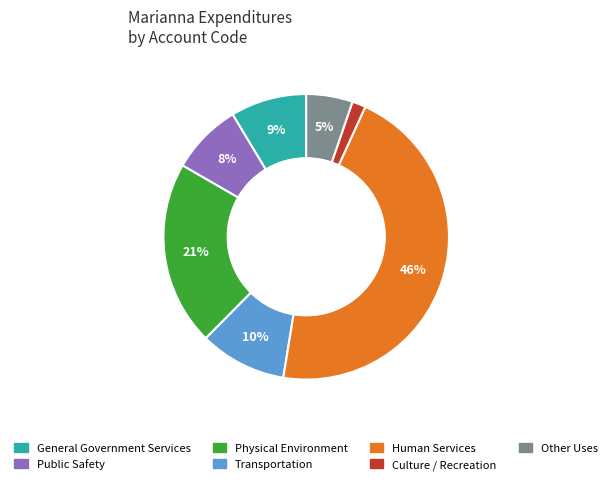

What is the smallest slice in the pie chart?

Culture / Recreation